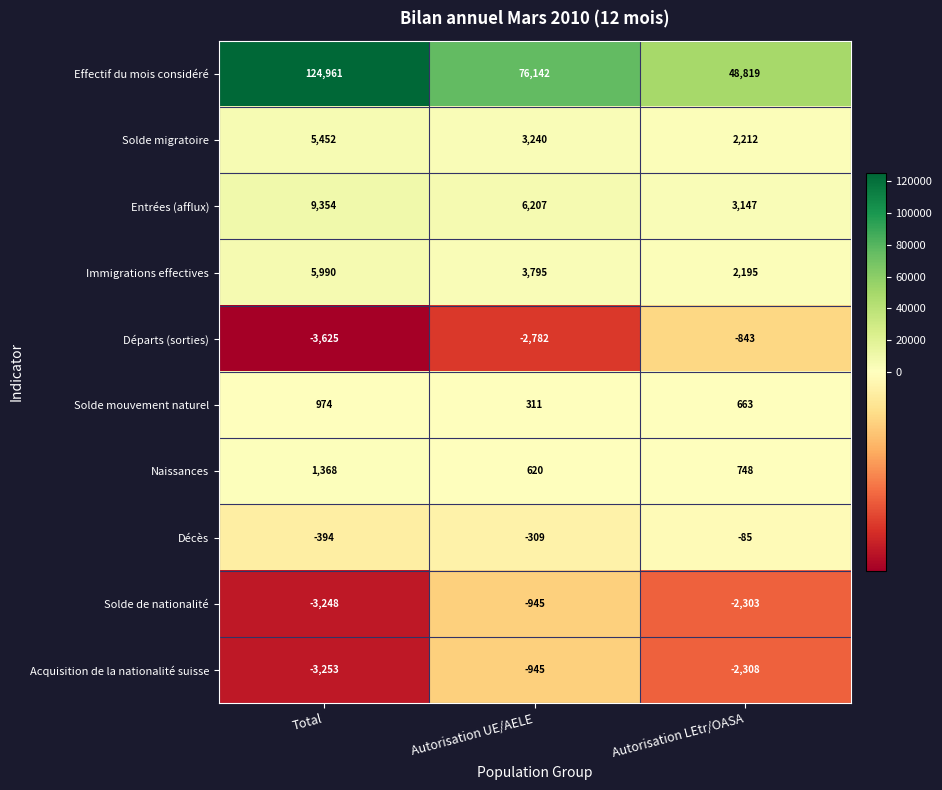

Reading left to right, what are all the values shown in this chart?

Effectif du mois considéré: 124961	76142	48819
Solde migratoire: 5452	3240	2212
Entrées (afflux): 9354	6207	3147
Immigrations effectives: 5990	3795	2195
Départs (sorties): -3625	-2782	-843
Solde mouvement naturel: 974	311	663
Naissances: 1368	620	748
Décès: -394	-309	-85
Solde de nationalité: -3248	-945	-2303
Acquisition de la nationalité suisse: -3253	-945	-2308